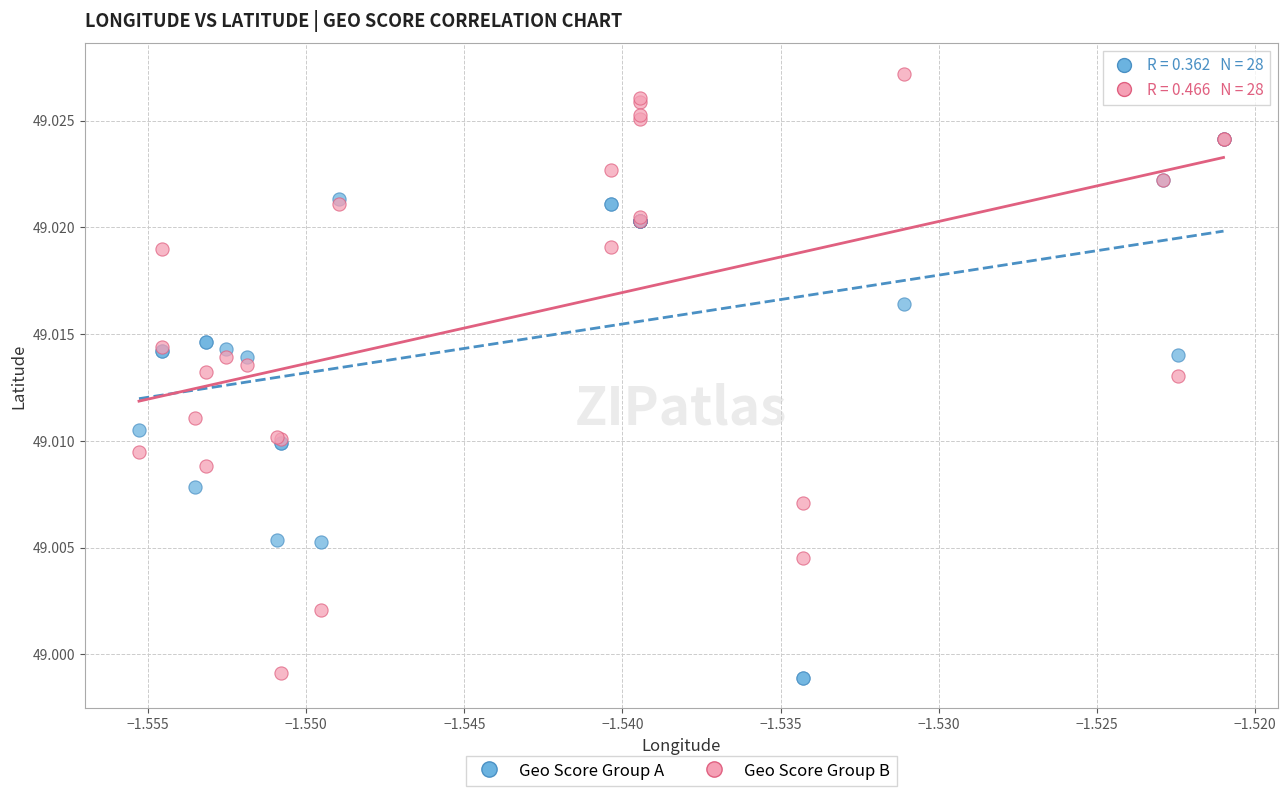

Which series contains the highest Y value?

Geo Score Group B